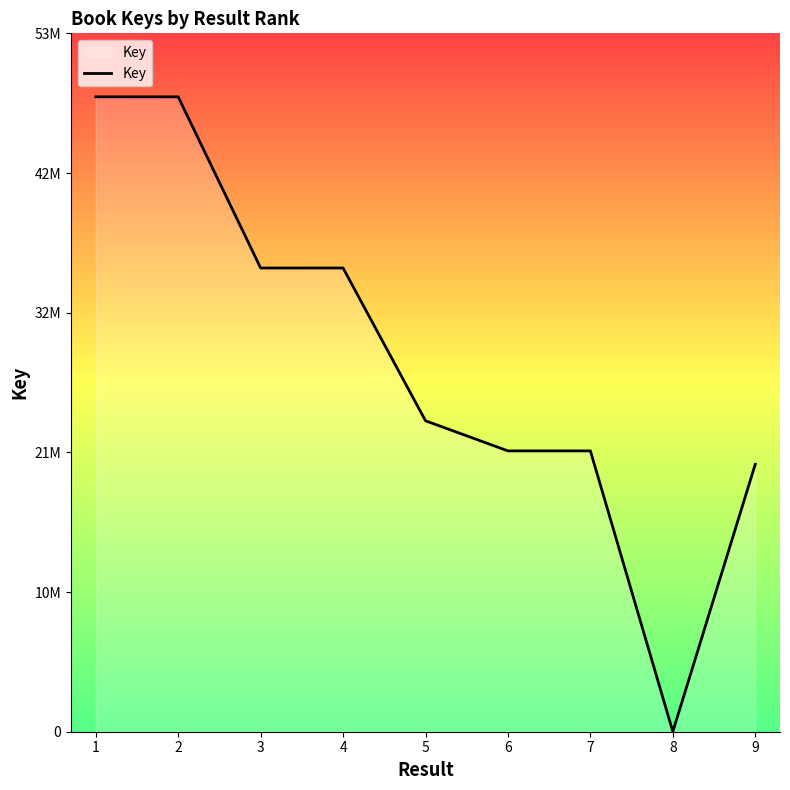

What is the difference between the second highest and second lowest values?

28158123